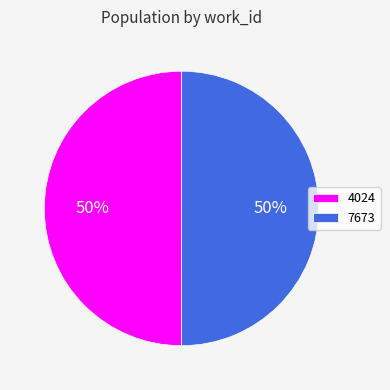

To the nearest percent, what is the average slice percentage?

50%